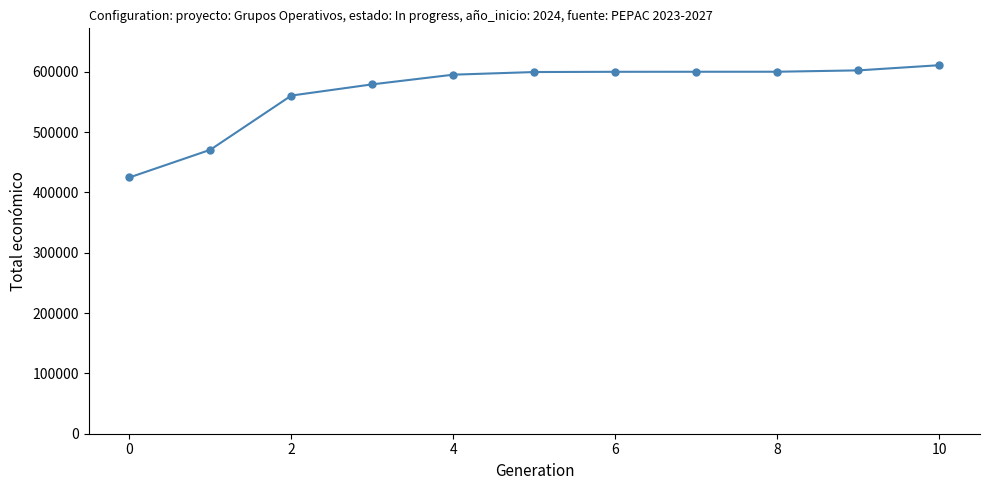

What is the value of the 2nd point from the left?

470675.0